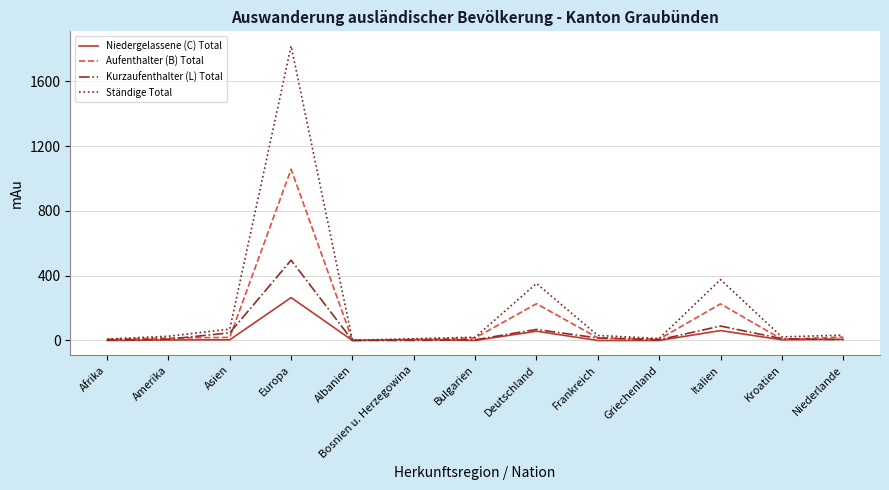

How many lines are shown in the chart?

4